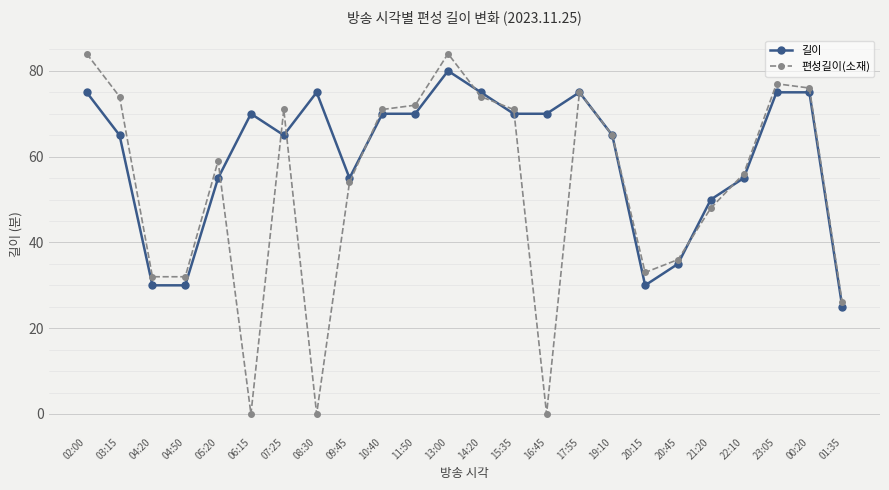

True or false: 길이 has more than 1 interior local peaks.

True